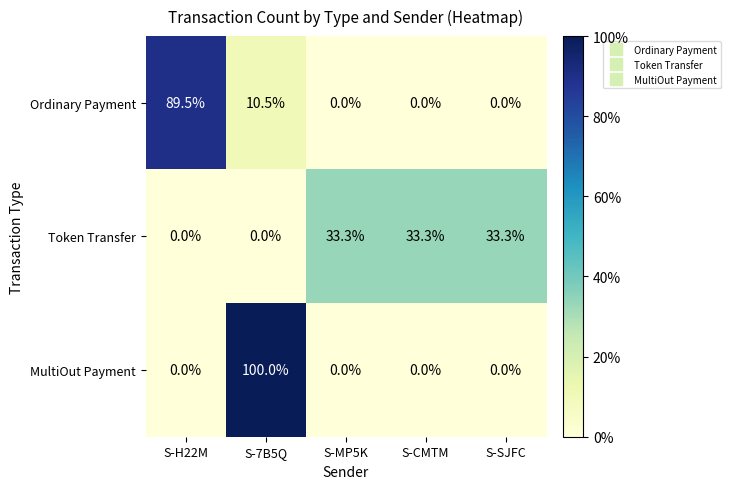

At which category does the chart reach its peak across all series?

S-7B5Q